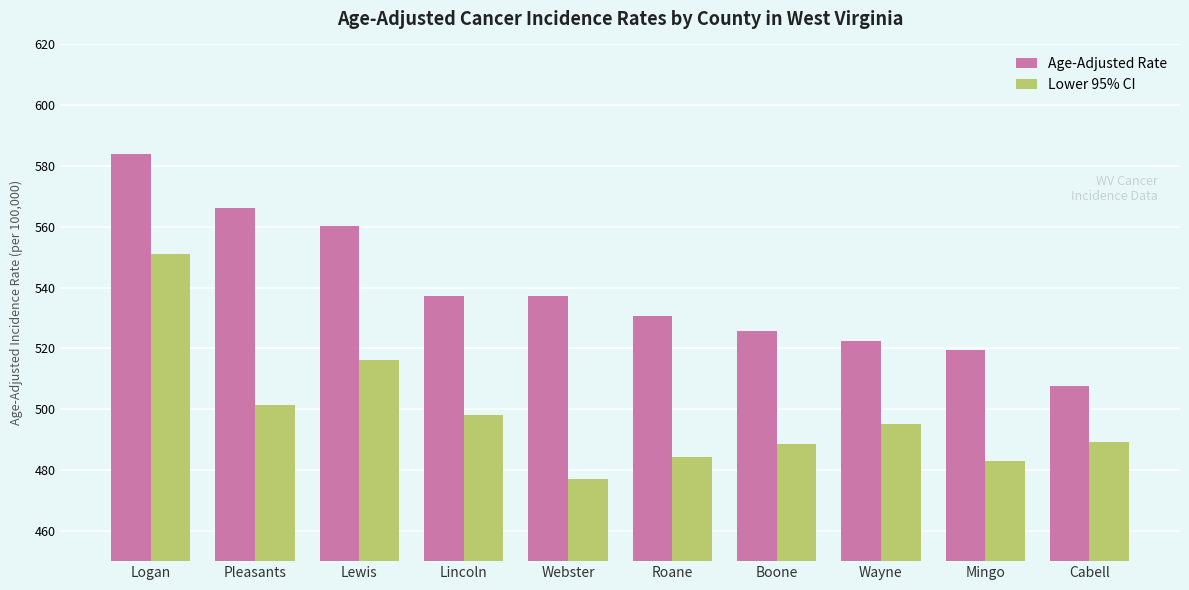

Rank the series at Cabell from lowest to highest value.

Lower 95% CI, Age-Adjusted Rate